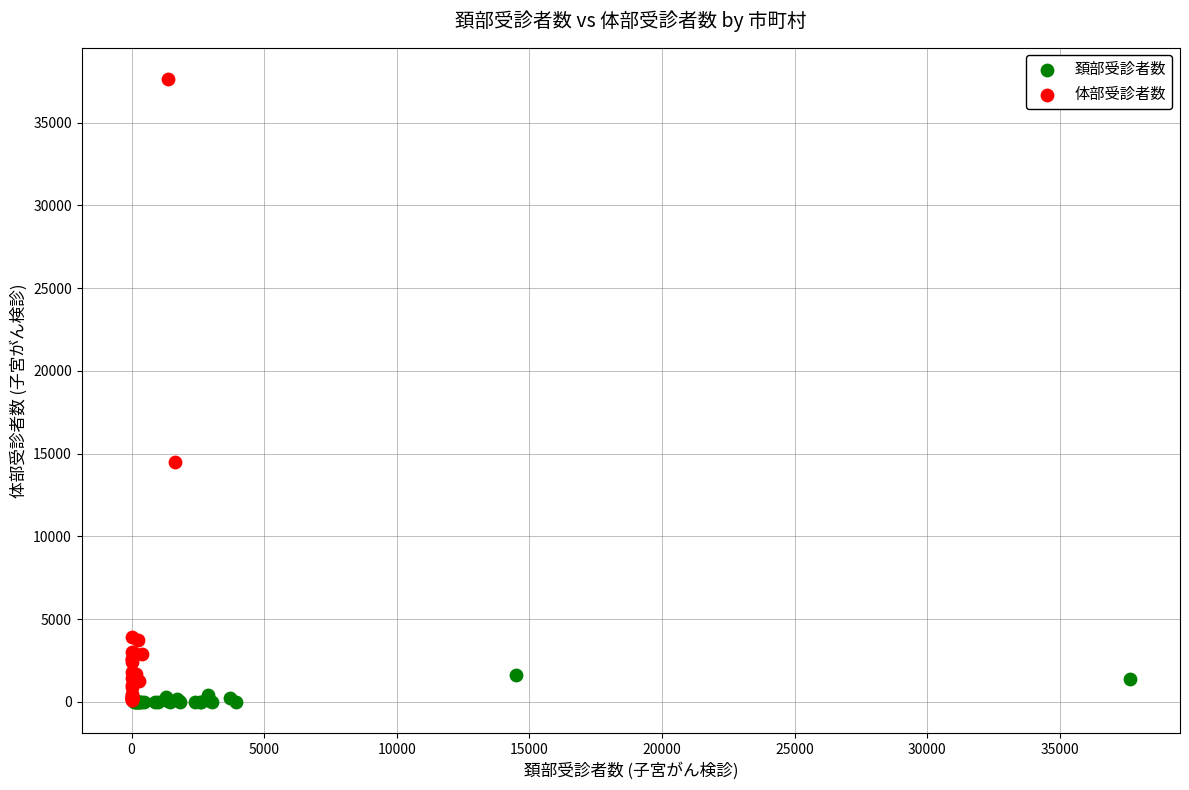

Which series reaches the maximum Y coordinate?

体部受診者数